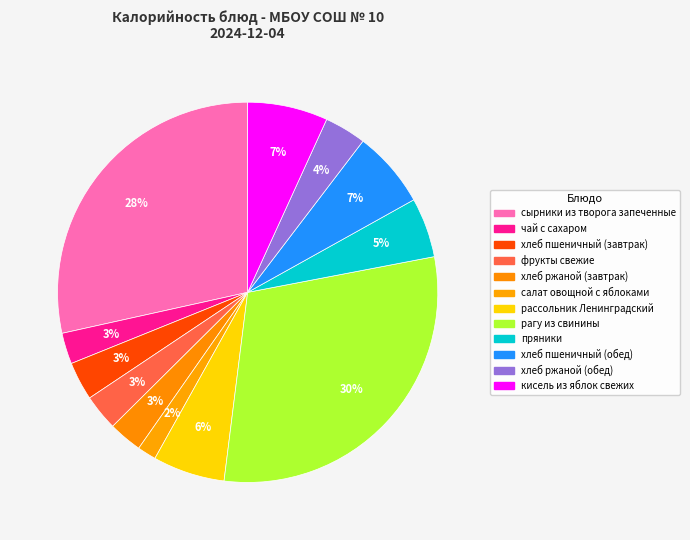

How many slices are in this pie chart?

12